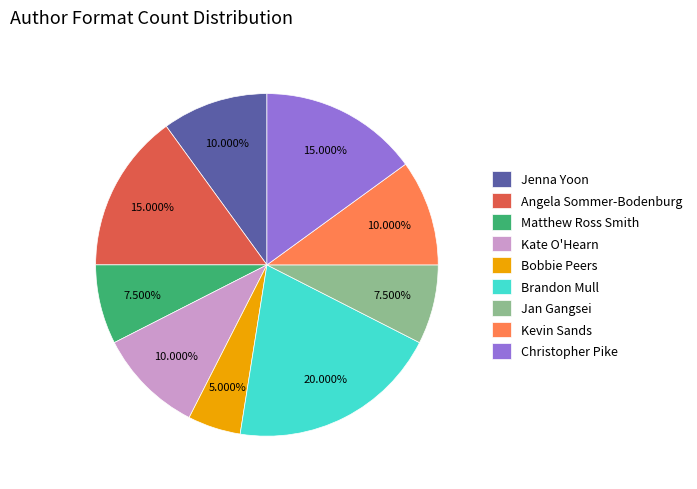

What portion of the pie excludes Kevin Sands?

90.0%